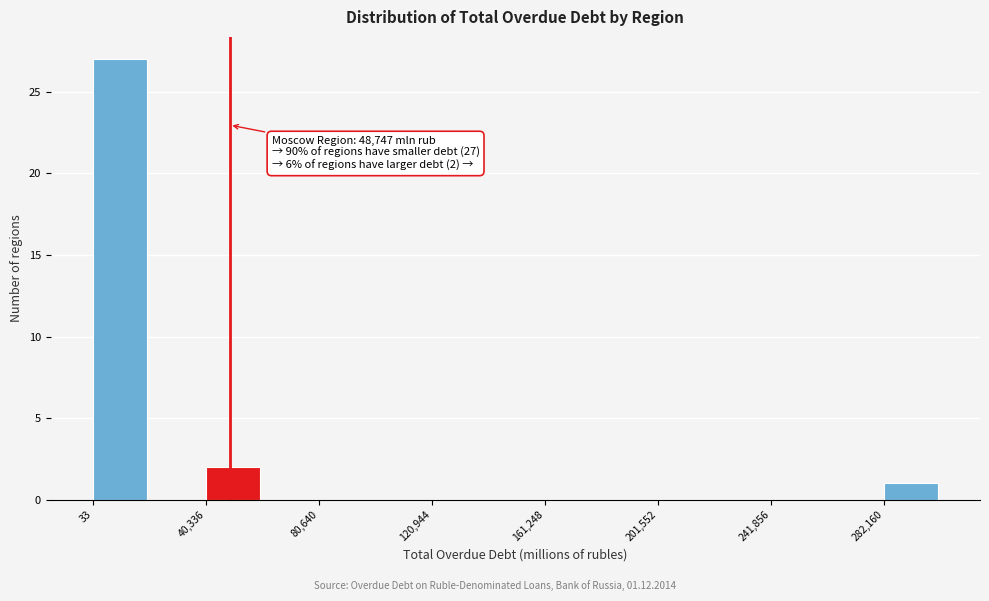

Over which range of the x-axis is the bar tallest?

0 to 20000